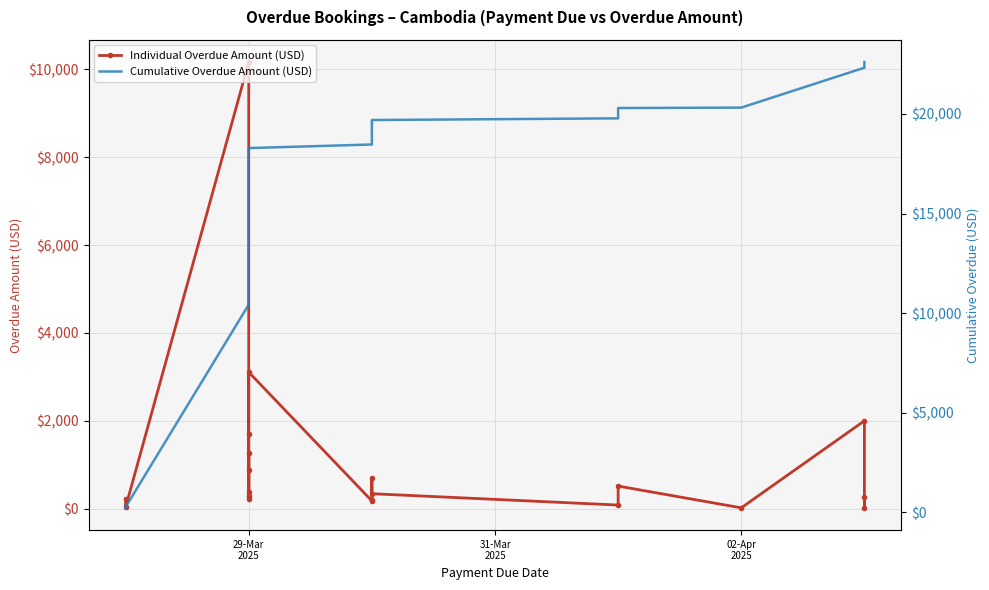

What is the minimum value shown in the chart?

22.0